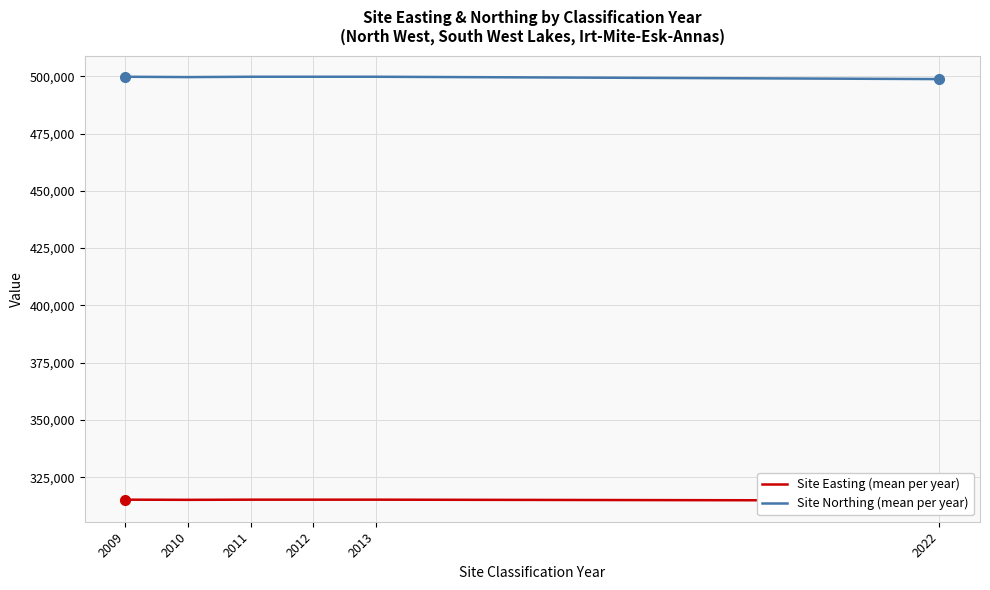

Reading right to left, transcribe all the data shown in this chart.

Site Easting (mean per year): 2022=314785.0	2013=315165.0	2012=315165.0	2011=315165.0	2010=315097.0	2009=315165.0
Site Northing (mean per year): 2022=498818.0	2013=499837.2	2012=499837.2	2011=499837.2	2010=499688.0	2009=499837.2